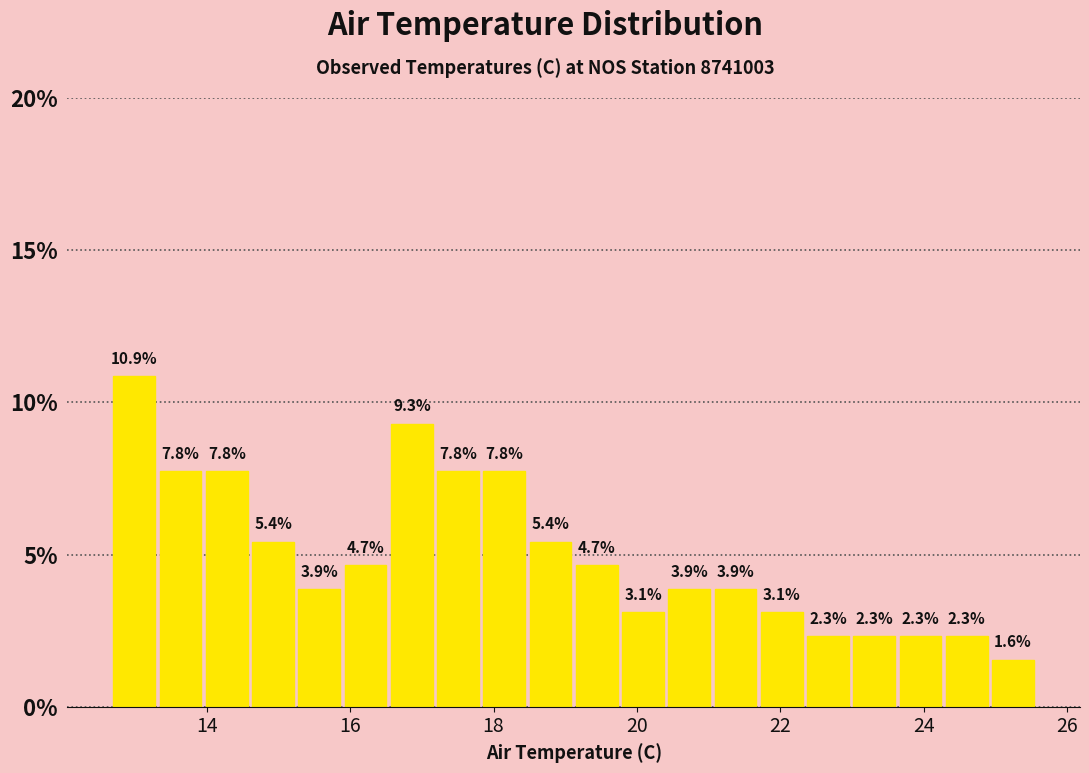

Around what value on the x-axis is the tallest bar? Give the approximate position of its centre, as read against the axis.

13.0